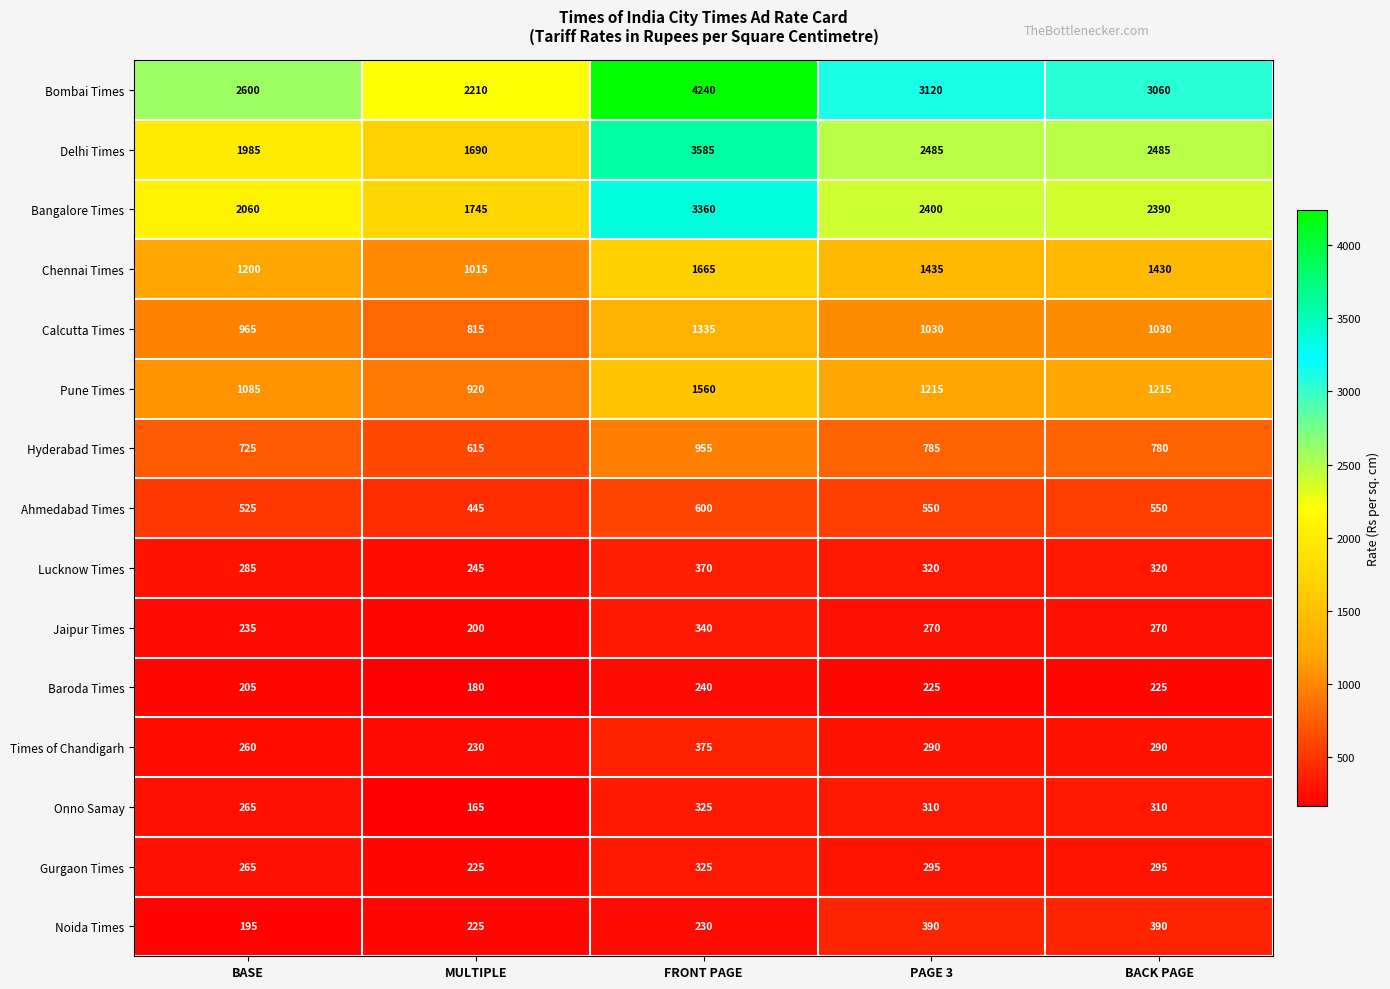

At PAGE 3, list the series in order from smallest to largest.

Baroda Times, Jaipur Times, Times of Chandigarh, Gurgaon Times, Onno Samay, Lucknow Times, Noida Times, Ahmedabad Times, Hyderabad Times, Calcutta Times, Pune Times, Chennai Times, Bangalore Times, Delhi Times, Bombai Times